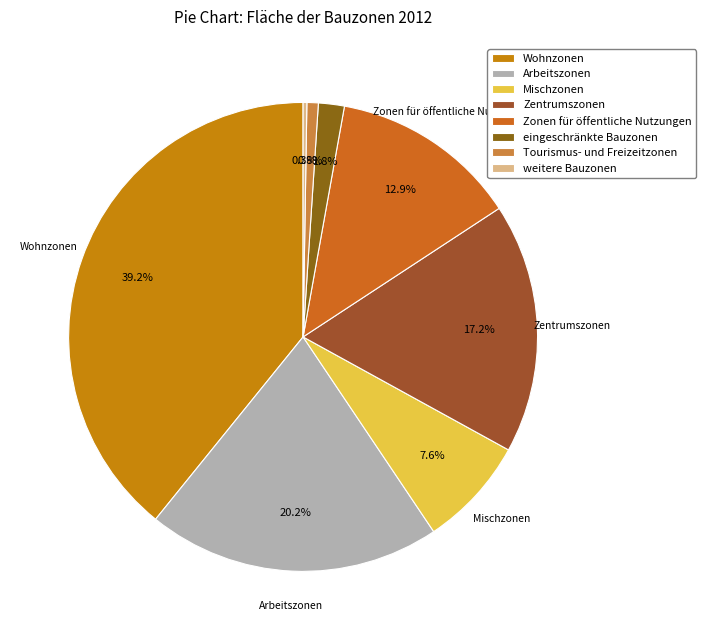

Does eingeschränkte Bauzonen account for over 50% of the chart?

No